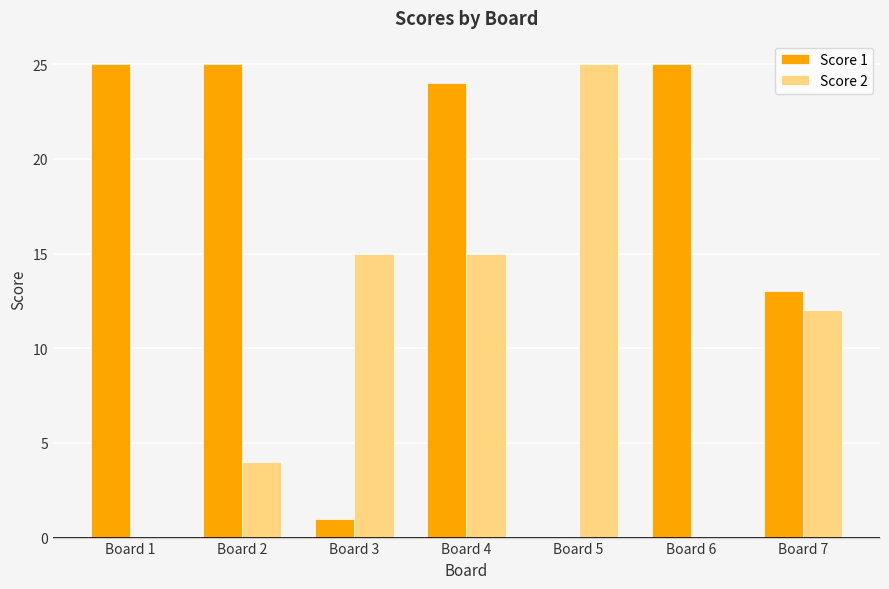

What is the average value of the Score 1 series?

16